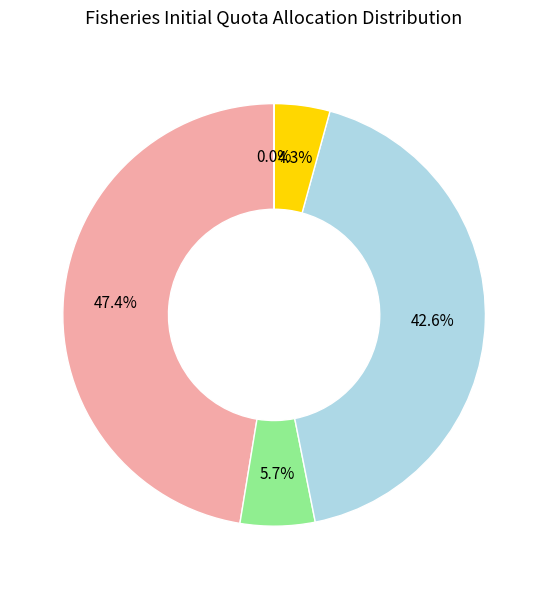

Approximately how many times larger is the value at Under 10m - England compared to Non Sector - England?

0.9